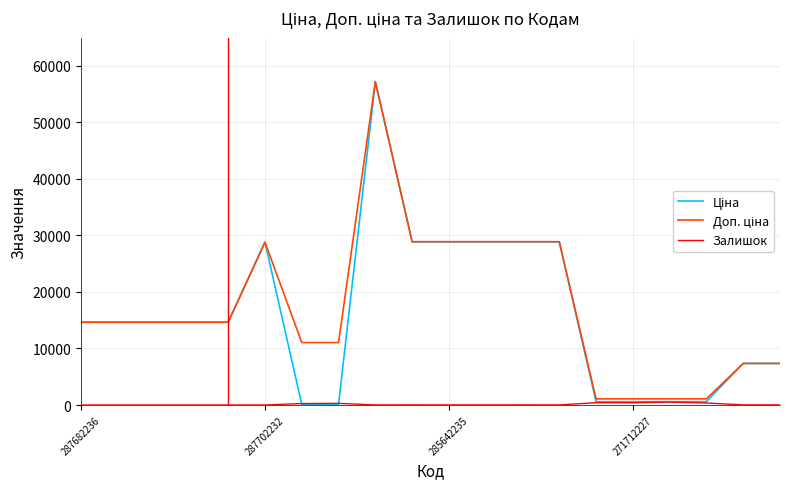

Which series has the widest spread of values?

Ціна